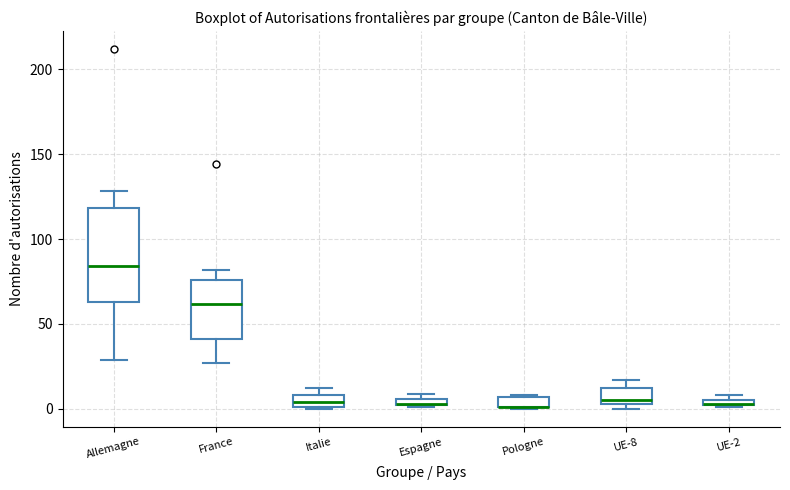

Where does the median line of the box for Italie sit on the y-axis? The values are not printed on the chart, so give them approximately, as read against the axis.

5